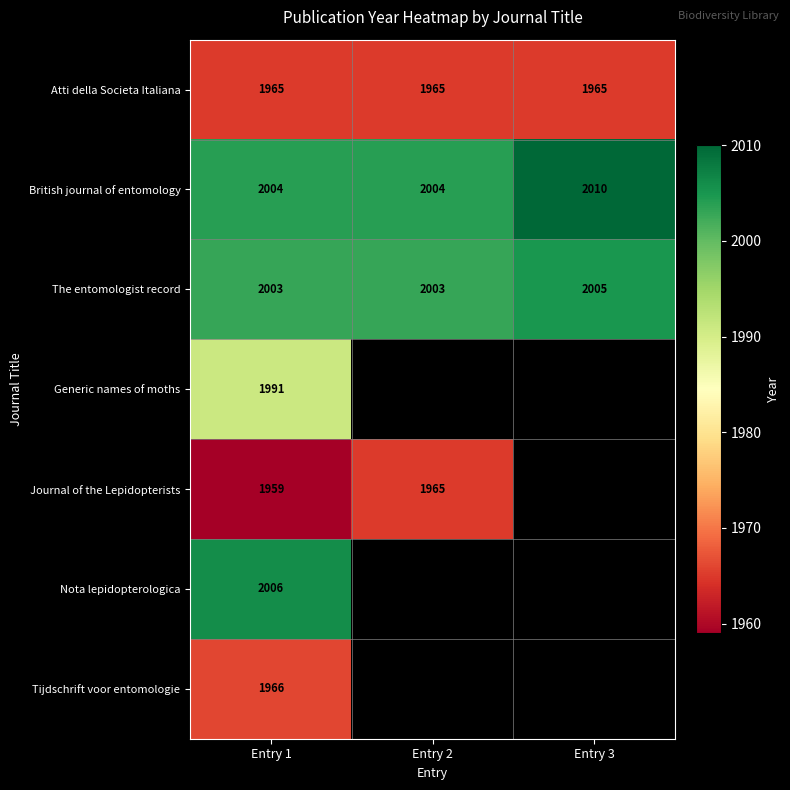

The value of Atti della Societa Italiana at Entry 3 is 3311.7. True or false?

False